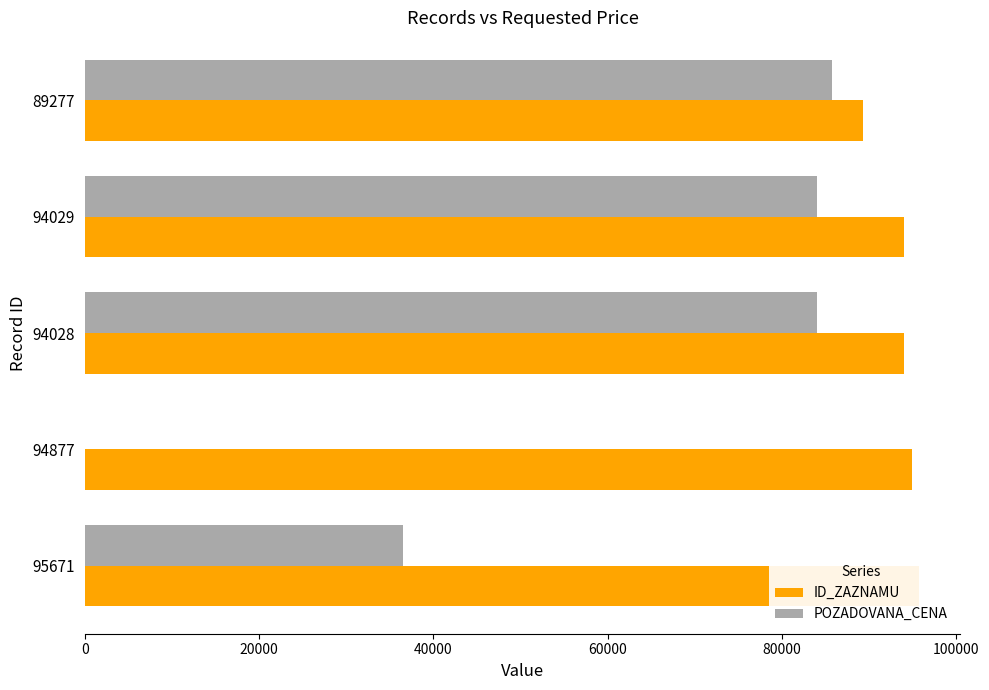

The value of POZADOVANA_CENA at 89277 is 85710. True or false?

True